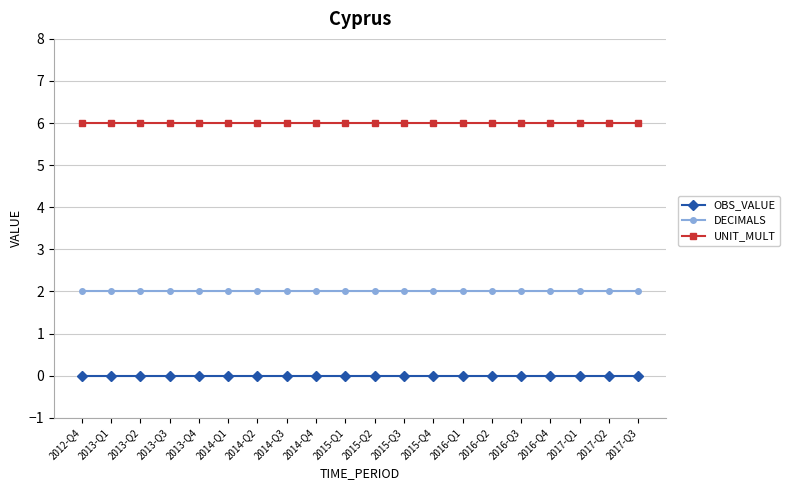

The OBS_VALUE series shows 0 at 2016-Q1. True or false?

True